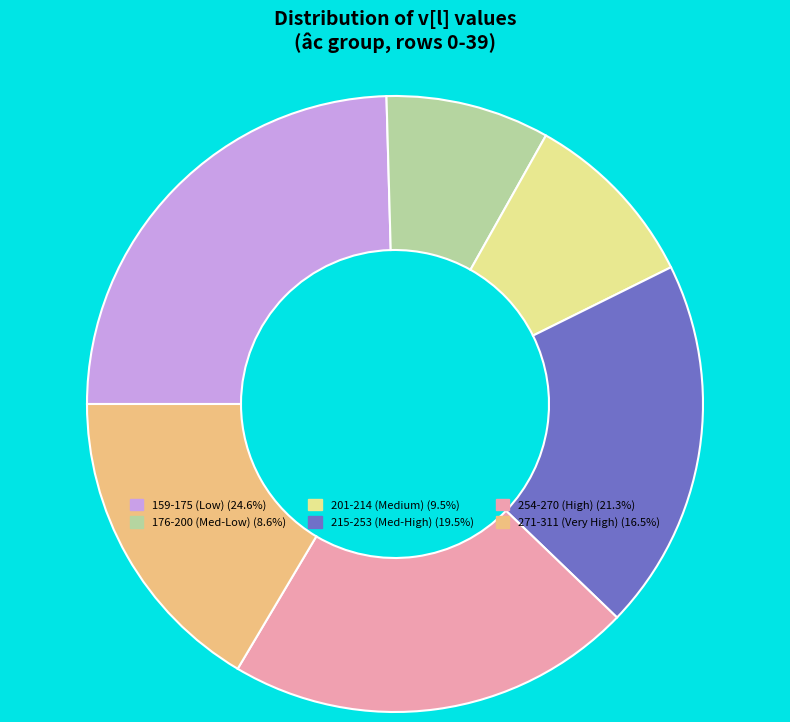

How many slices are in this pie chart?

6